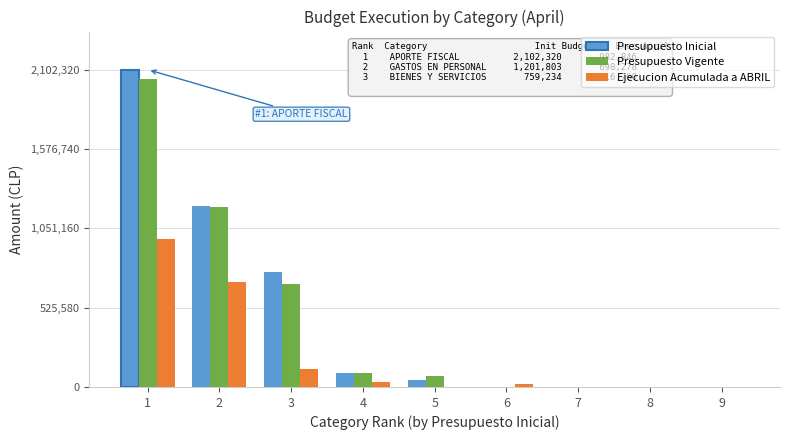

At which label does Presupuesto Inicial first exceed 47900?

1